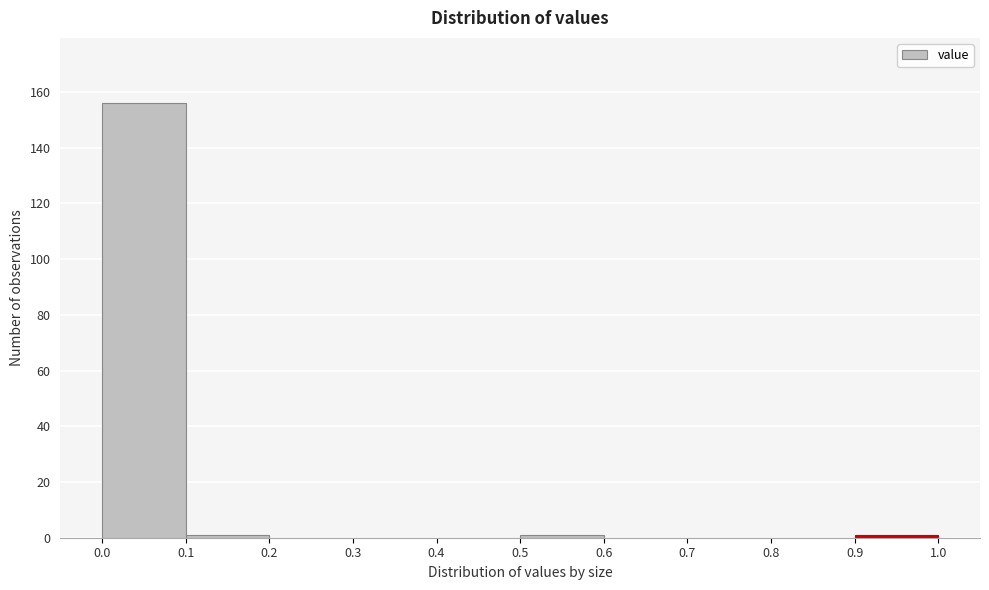

How tall is the bar that spans 0.0 to 0.1 on the x-axis? The values are not printed on the chart, so give them approximately, as read against the axis.

156